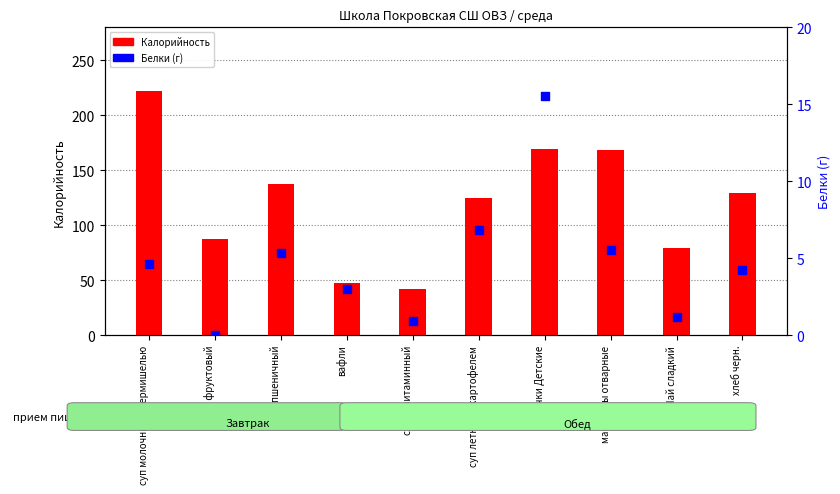

Is the value of Калорийность at сок фруктовый greater than the value of Белки (г) at хлеб пшеничный?

Yes